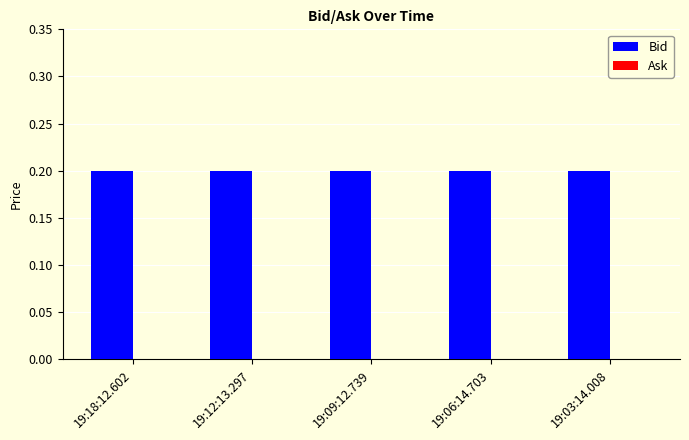

Between 19:09:12.739 and 19:18:12.602, which is larger?

19:09:12.739